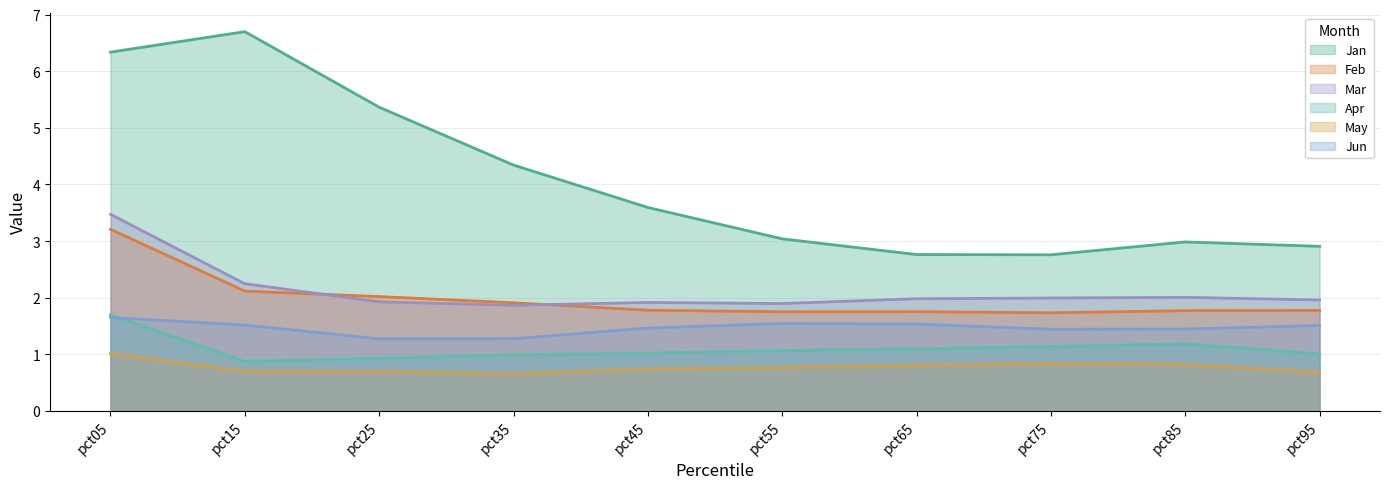

Reading left to right, transcribe all the data shown in this chart.

Jan: 6.3	6.7	5.4	4.3	3.6	3.0	2.8	2.8	3.0	2.9
Feb: 3.2	2.1	2.0	1.9	1.8	1.8	1.8	1.7	1.8	1.8
Mar: 3.5	2.2	1.9	1.9	1.9	1.9	2.0	2.0	2.0	2.0
Apr: 1.7	0.9	0.9	1.0	1.0	1.1	1.1	1.1	1.2	1.0
May: 1.0	0.7	0.7	0.7	0.7	0.8	0.8	0.8	0.8	0.7
Jun: 1.7	1.5	1.3	1.3	1.5	1.5	1.5	1.4	1.4	1.5